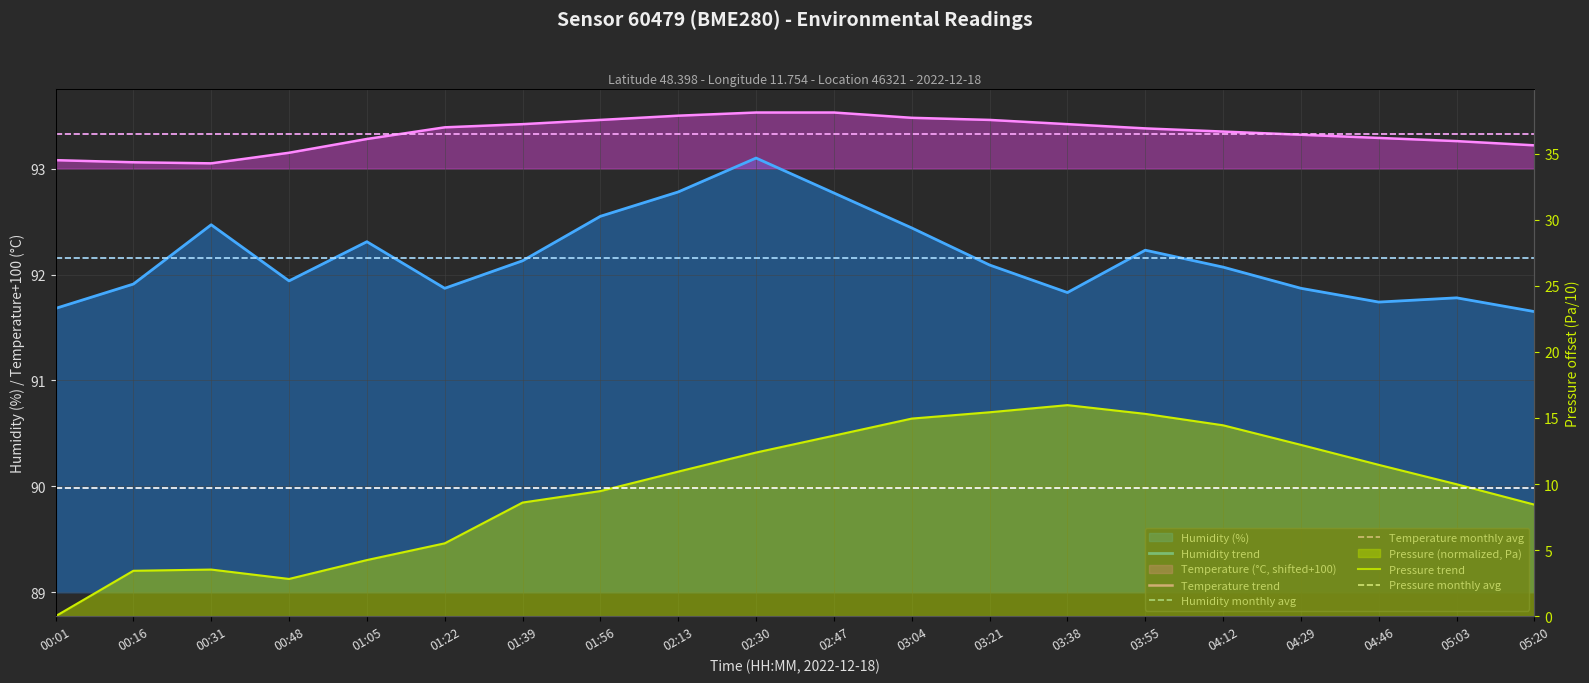

What is the label of the 11th point from the right?

02:30